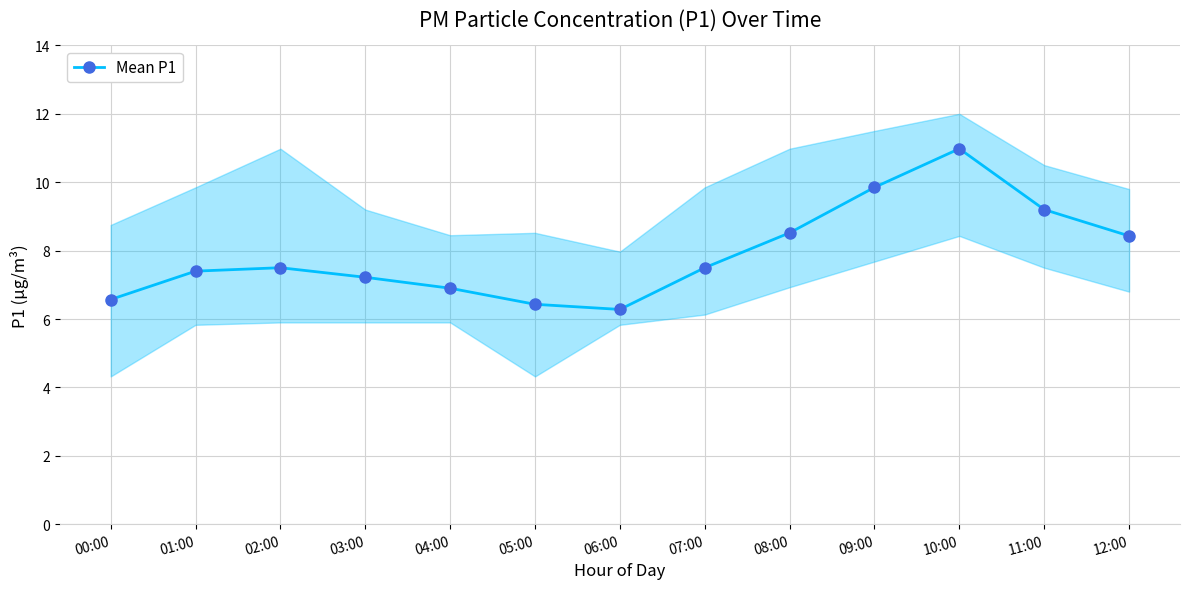

What is the difference between the maximum and minimum values?

4.7